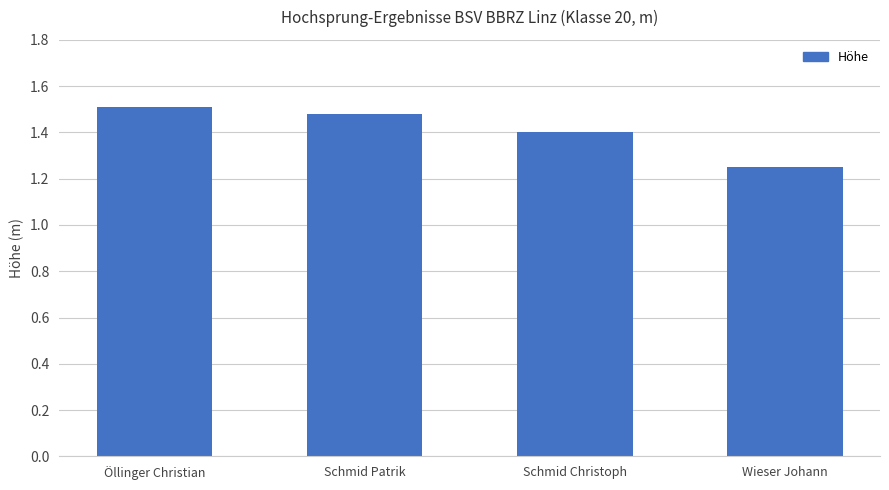

What is the ratio of the value at Wieser Johann to the value at Schmid Patrik?

0.8